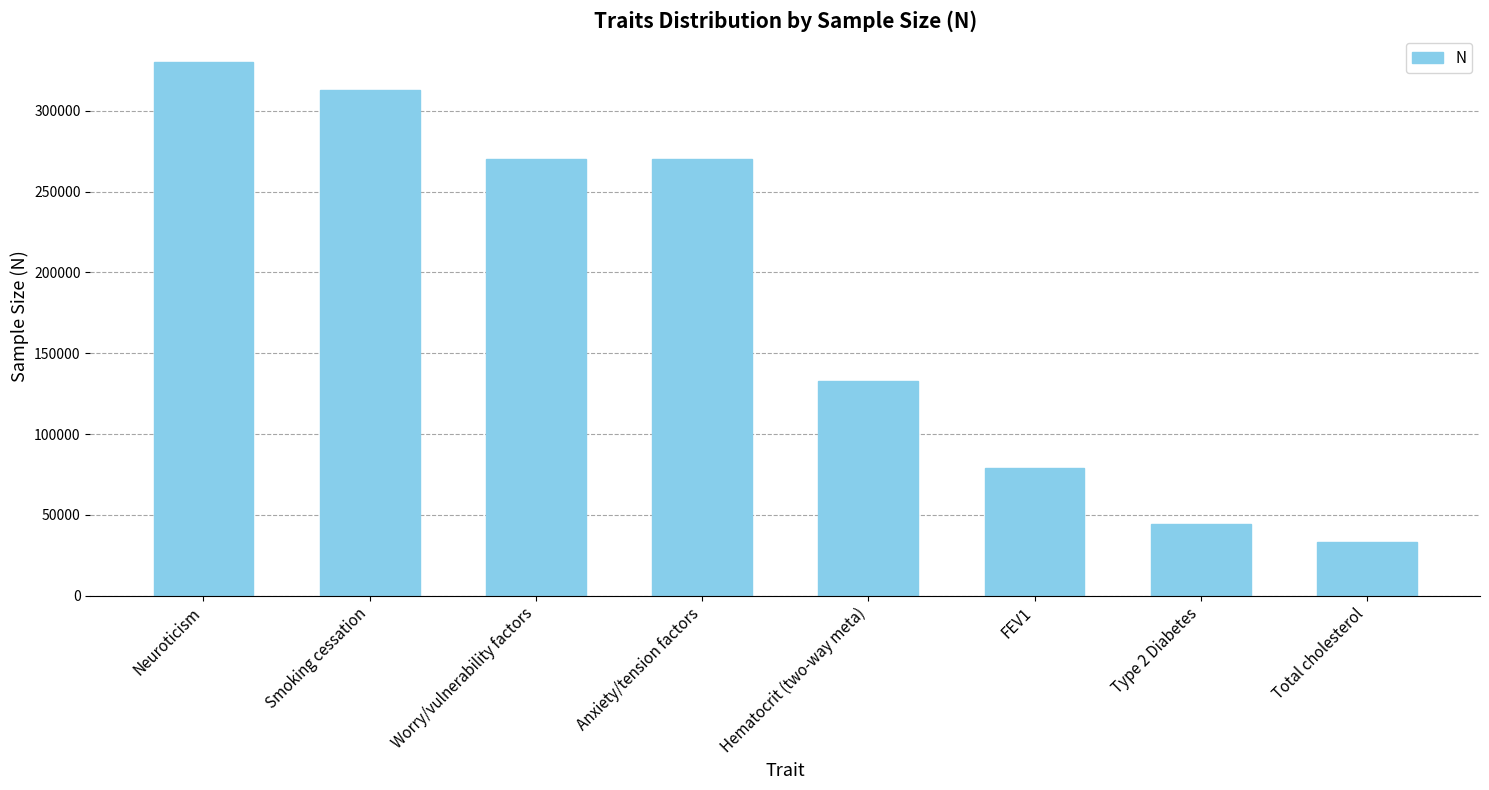

Reading right to left, list all the values displayed in this chart.

33185	44414	79055	132699	270059	270059	312821	329821